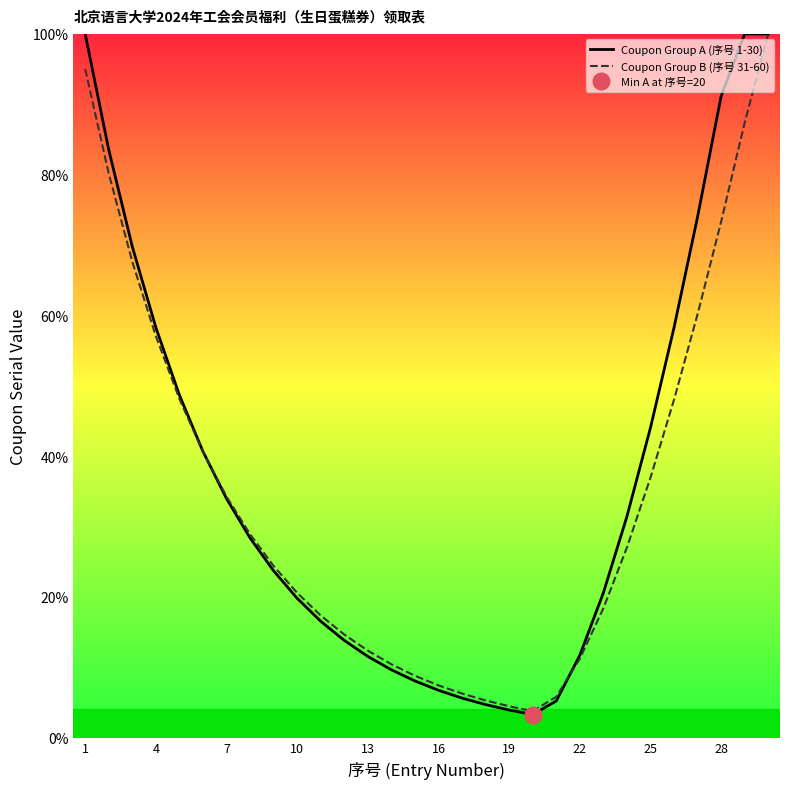

How many interior local valleys does the Coupon Group B (序号 31-60) series have?

1